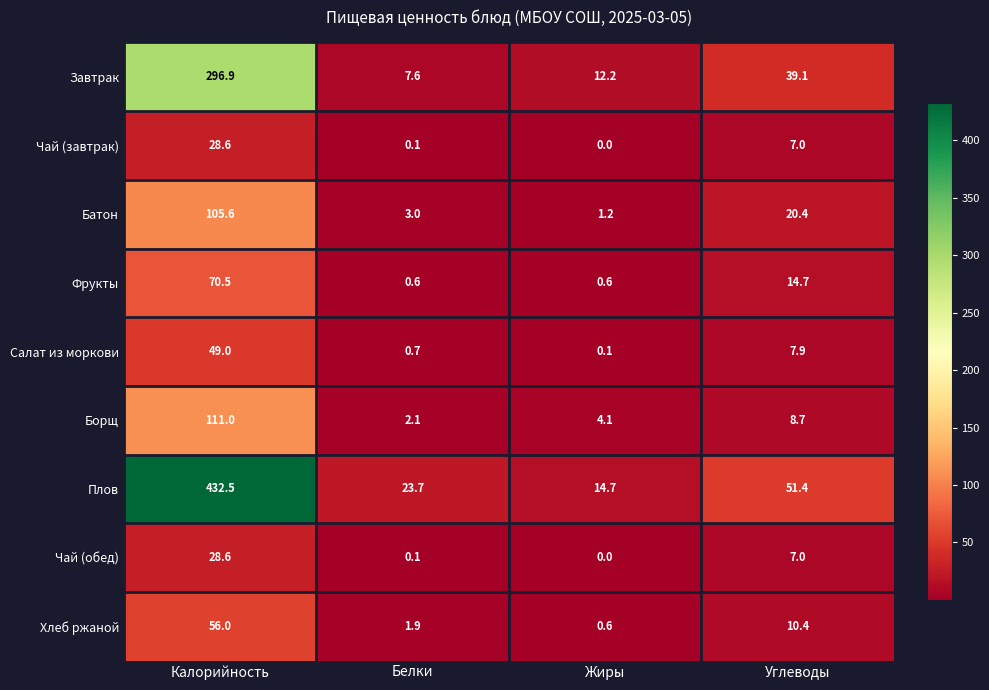

The value of Чай (завтрак) at Жиры is 0.0. True or false?

True